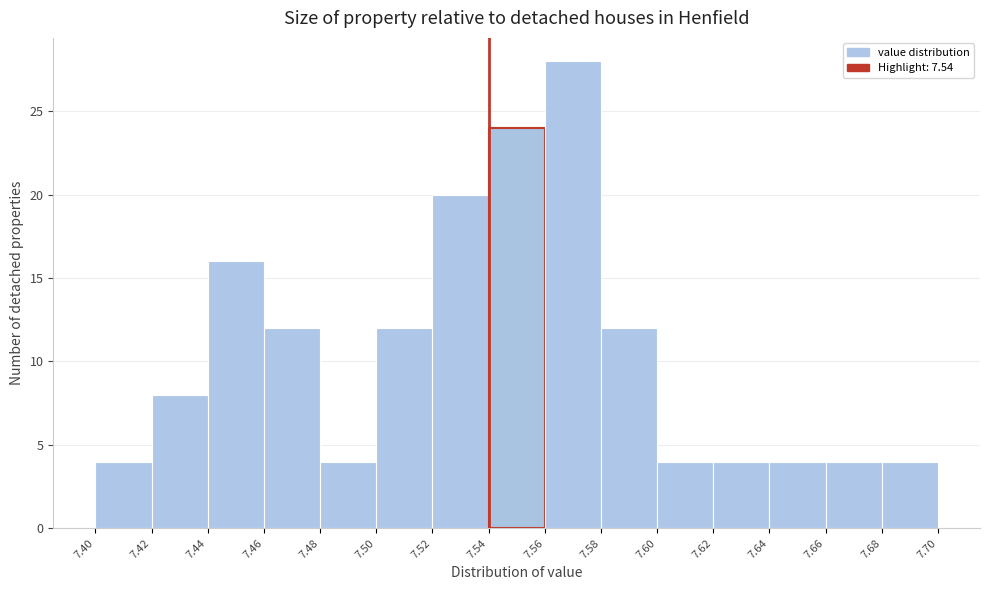

Reading left to right, list every bar in this chart as the range it spans on the x-axis followed by its height. The values are not printed on the chart, so give them approximately, as read against the axis.

7.40 to 7.42: 4
7.42 to 7.44: 8
7.44 to 7.46: 16
7.46 to 7.48: 12
7.48 to 7.50: 4
7.50 to 7.52: 12
7.52 to 7.54: 20
7.54 to 7.56: 24
7.56 to 7.58: 28
7.58 to 7.60: 12
7.60 to 7.62: 4
7.62 to 7.64: 4
7.64 to 7.66: 4
7.66 to 7.68: 4
7.68 to 7.70: 4